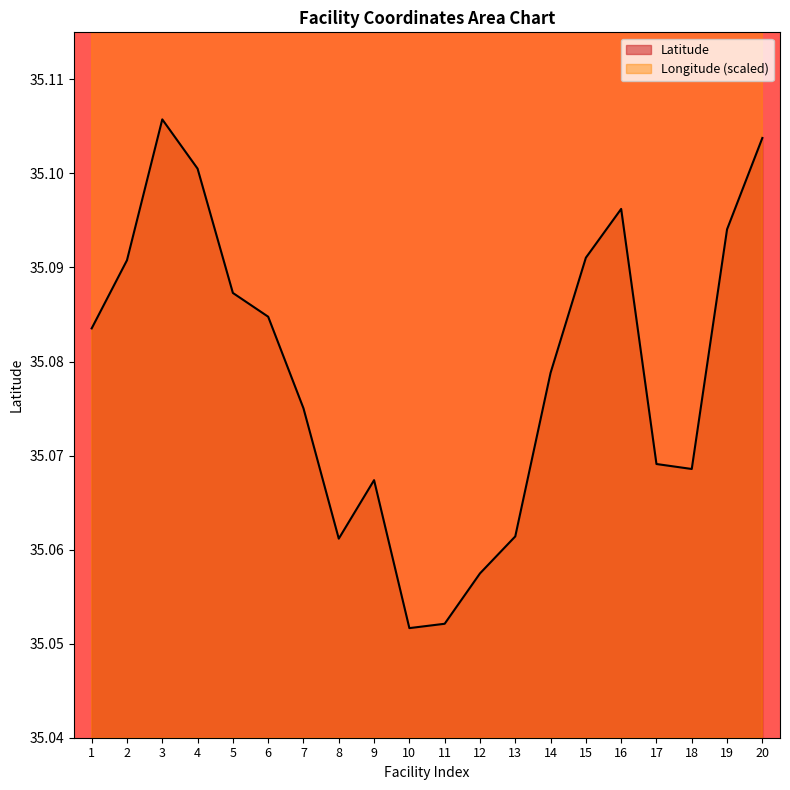

What is the difference between the maximum and second lowest values in the Latitude series?

0.1